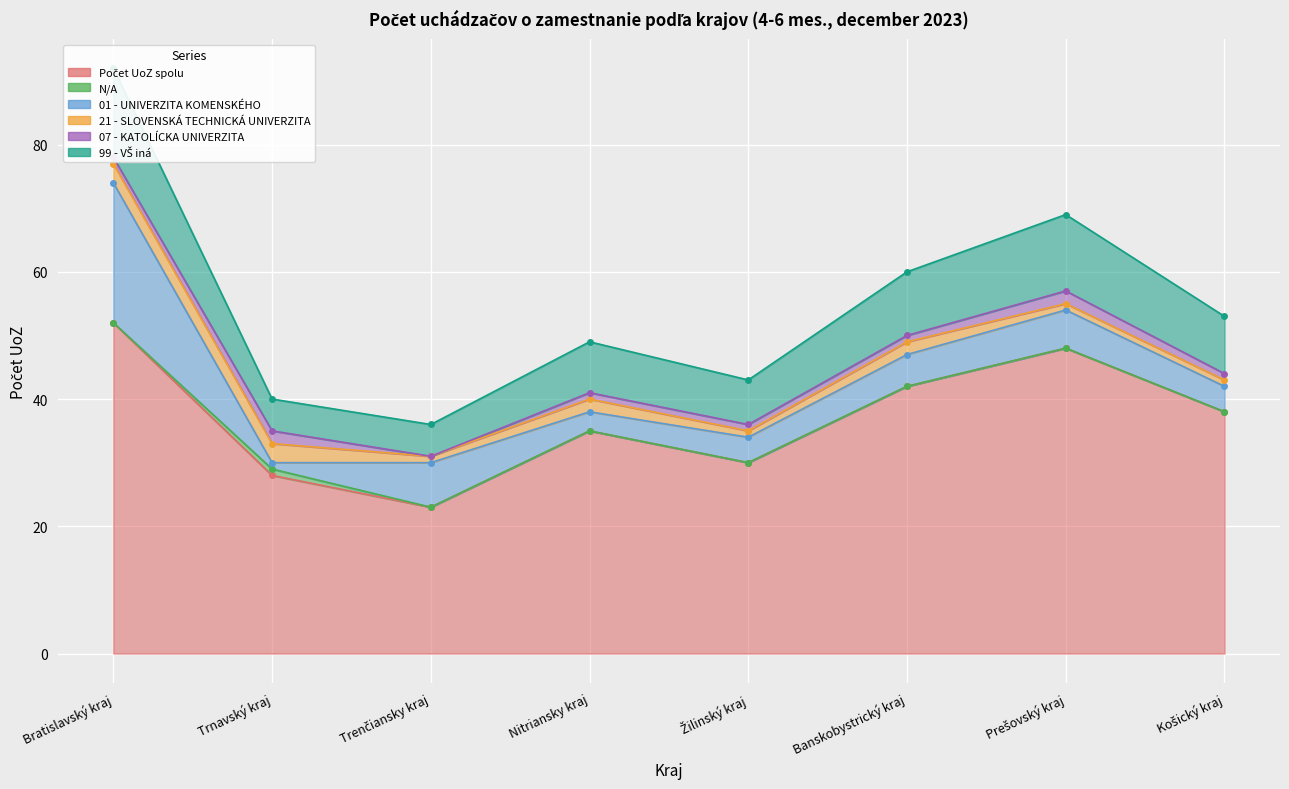

True or false: N/A and 21 - SLOVENSKÁ TECHNICKÁ UNIVERZITA cross at least once.

False